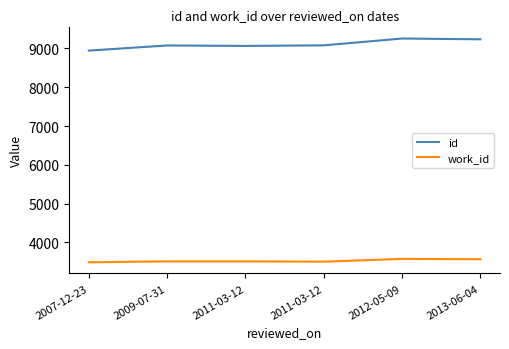

Which category has the lowest value in the work_id series?

2007-12-23